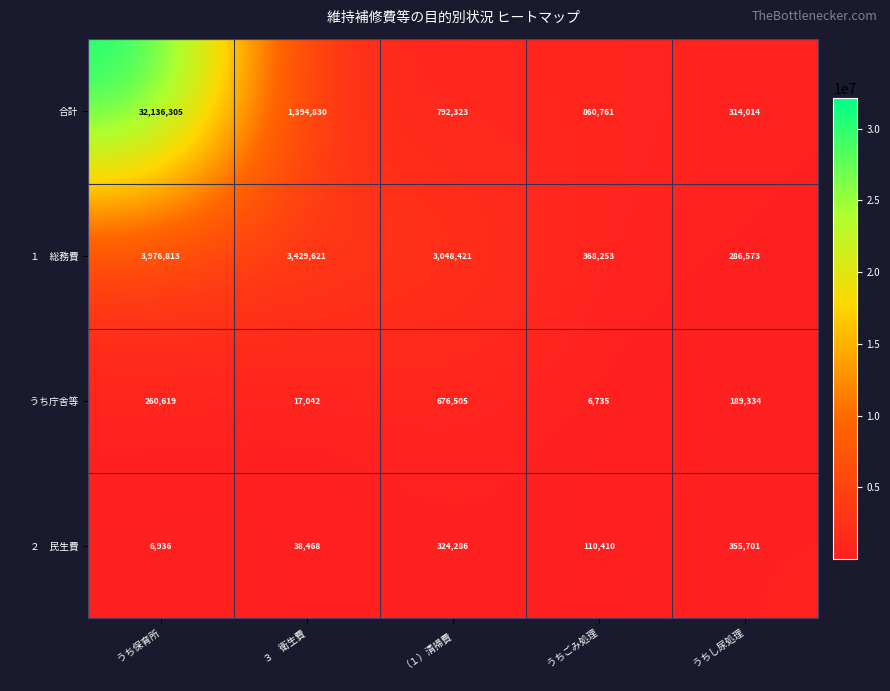

How many data points does each series have?

5